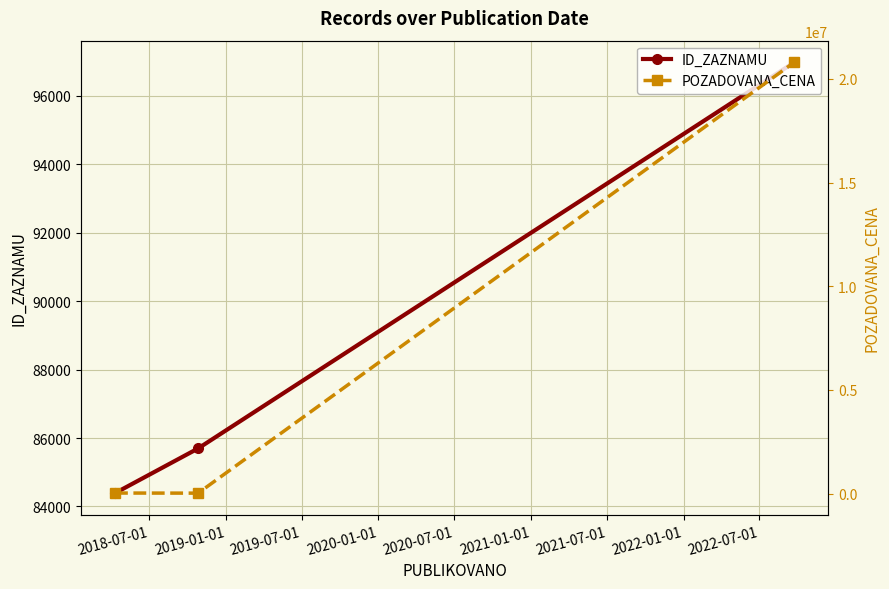

What is the average value of the POZADOVANA_CENA series?

6951163